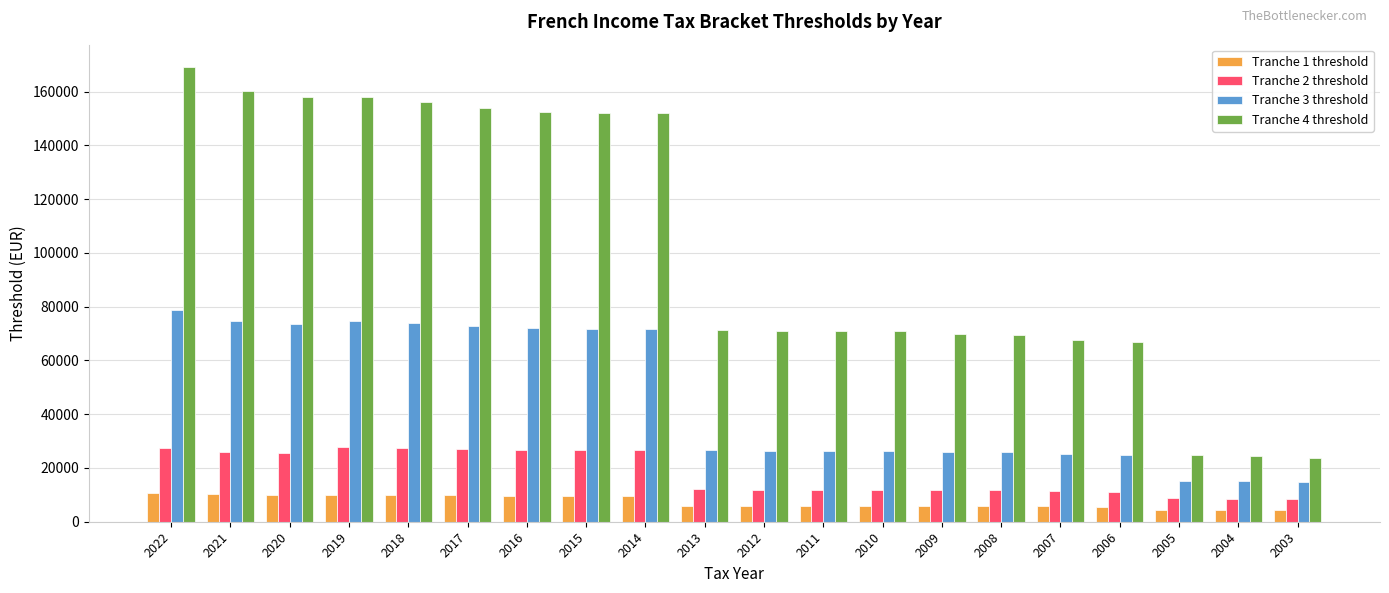

What is the sum of the Tranche 1 threshold values at 2017 and 2020?

19891